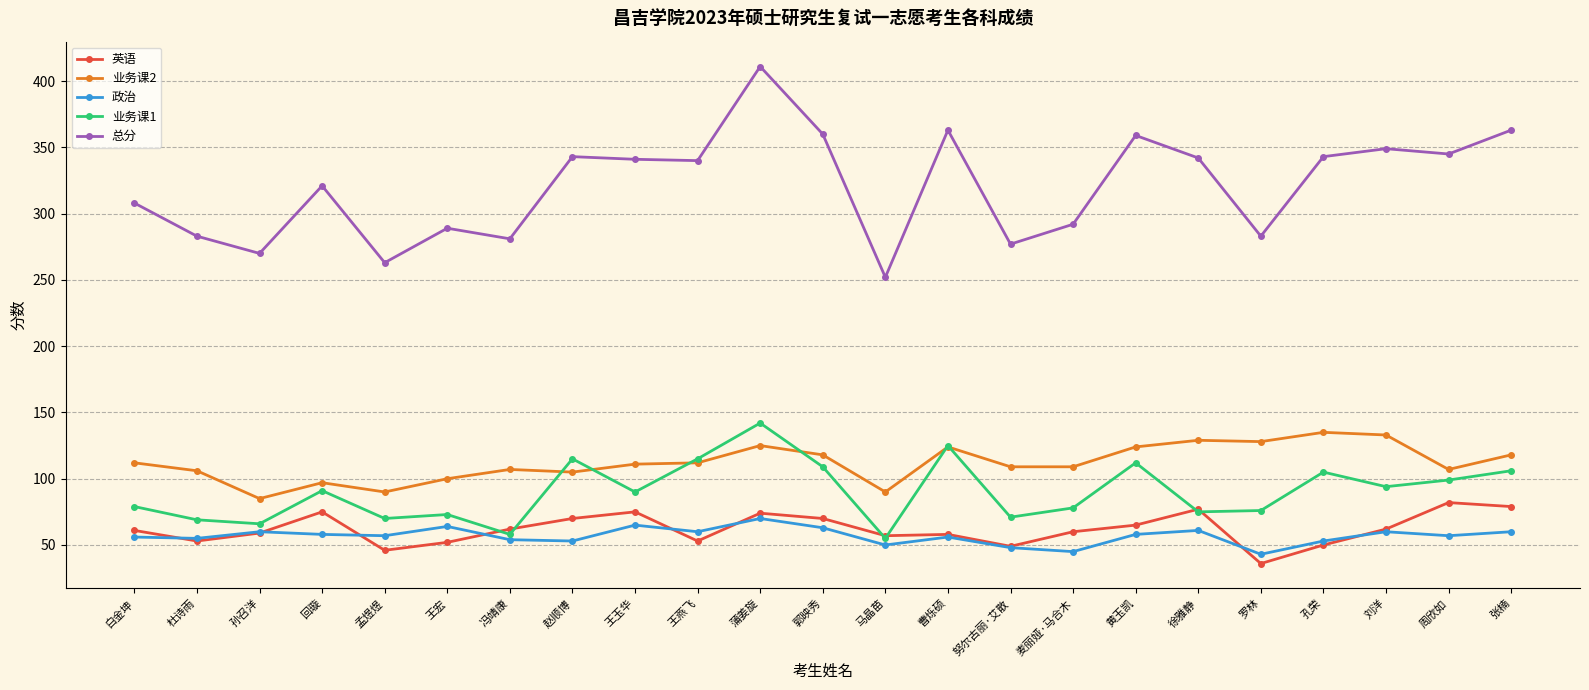

True or false: 政治 and 总分 intersect in this chart.

False